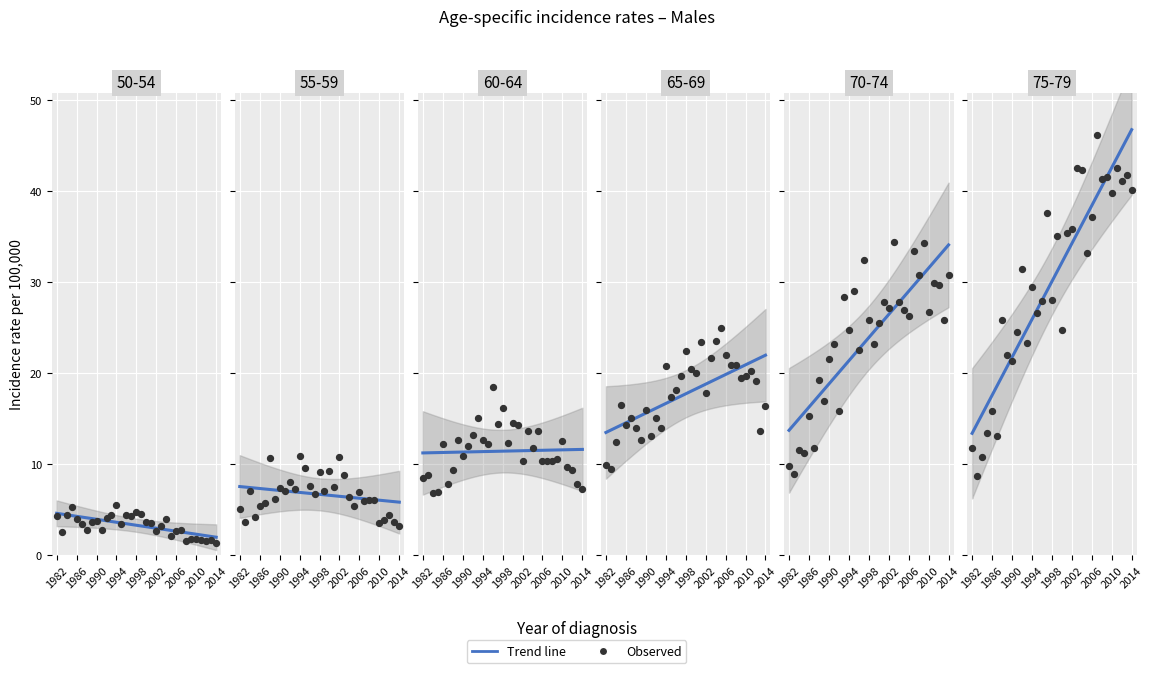

Which series has the largest total across all categories?

75-79